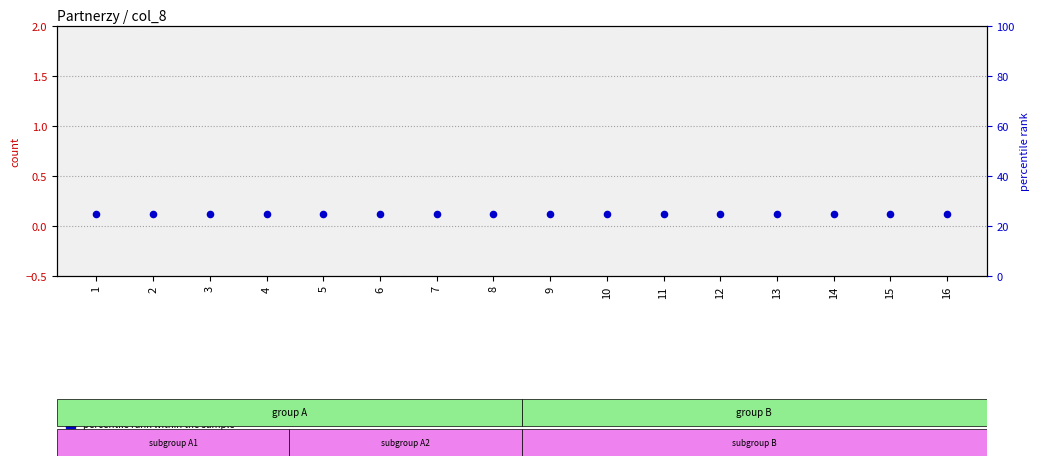

What is the total value across all series at 3?

25